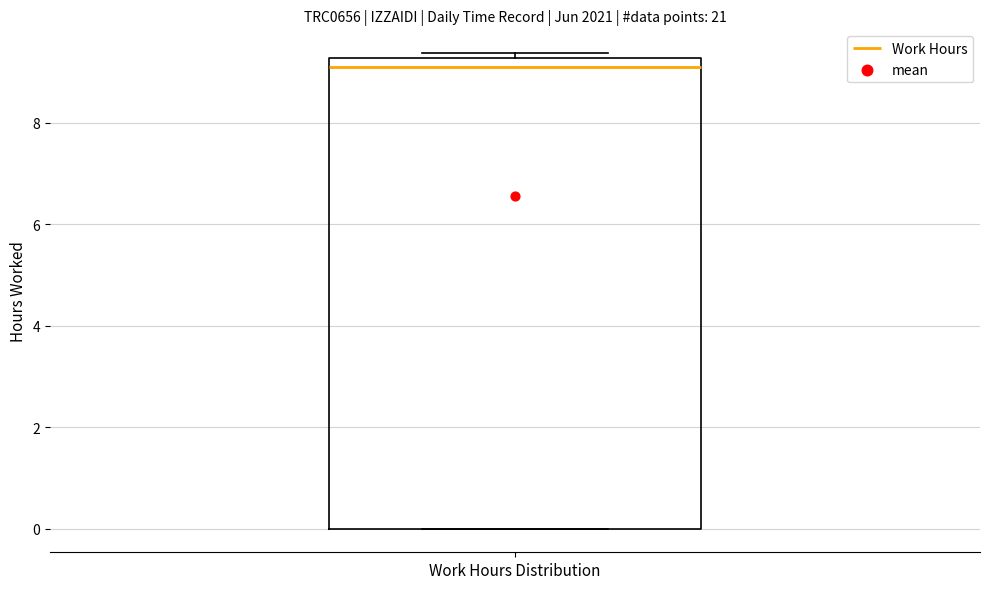

Where does the median line of the box for Work Hours Distribution sit on the y-axis? The values are not printed on the chart, so give them approximately, as read against the axis.

9.0